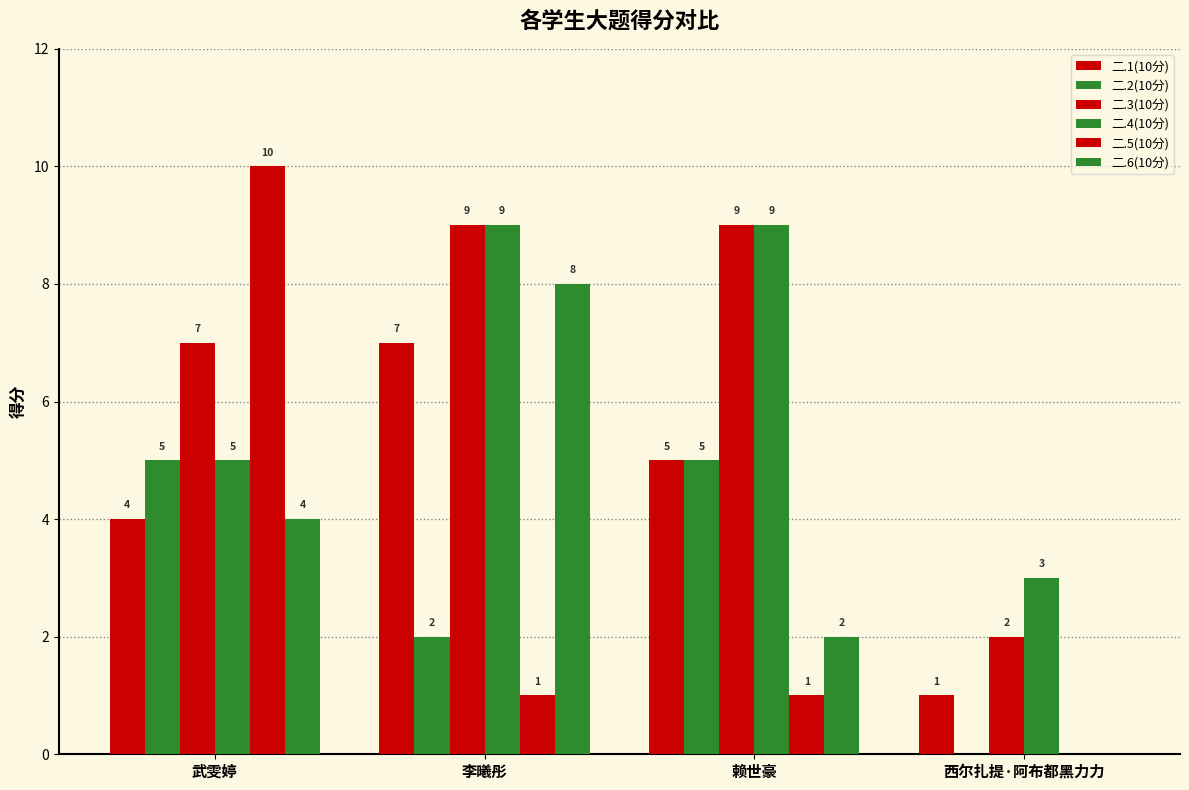

Which series changed the most between 武雯婷 and 李曦彤?

二.5(10分)